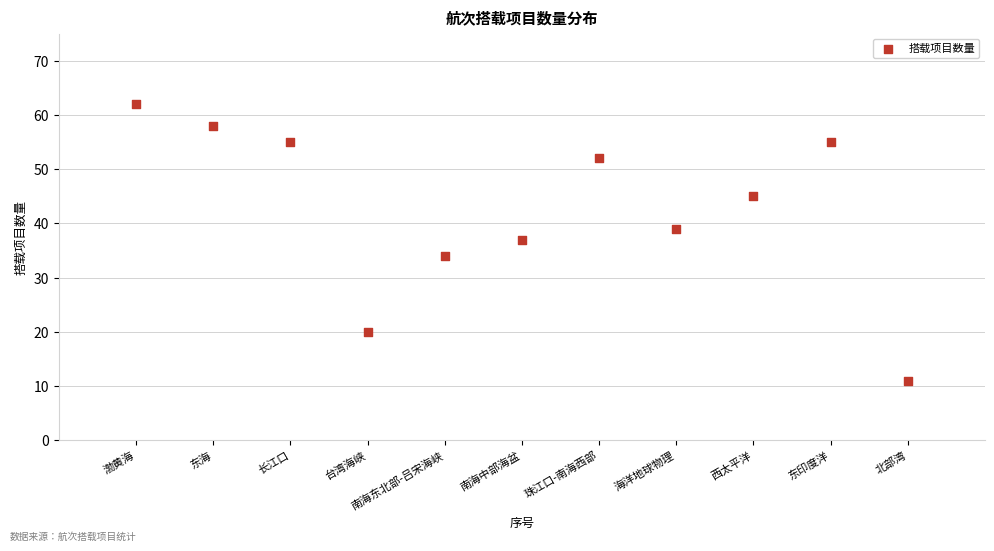

What is the range of X values (max minus min)?

10